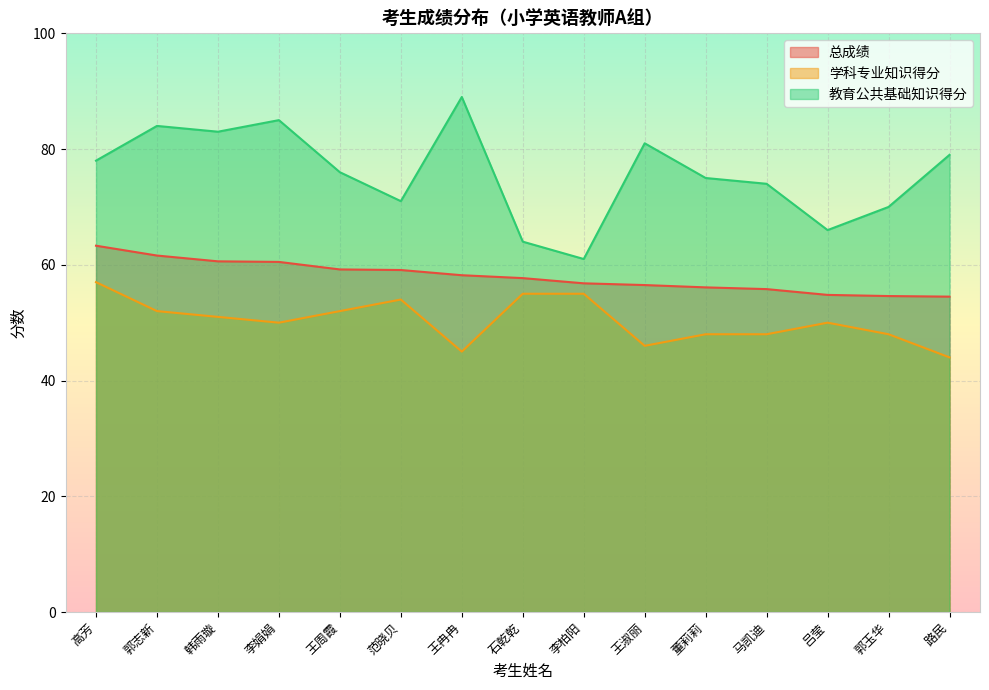

How many interior local peaks does the 学科专业知识得分 series have?

2